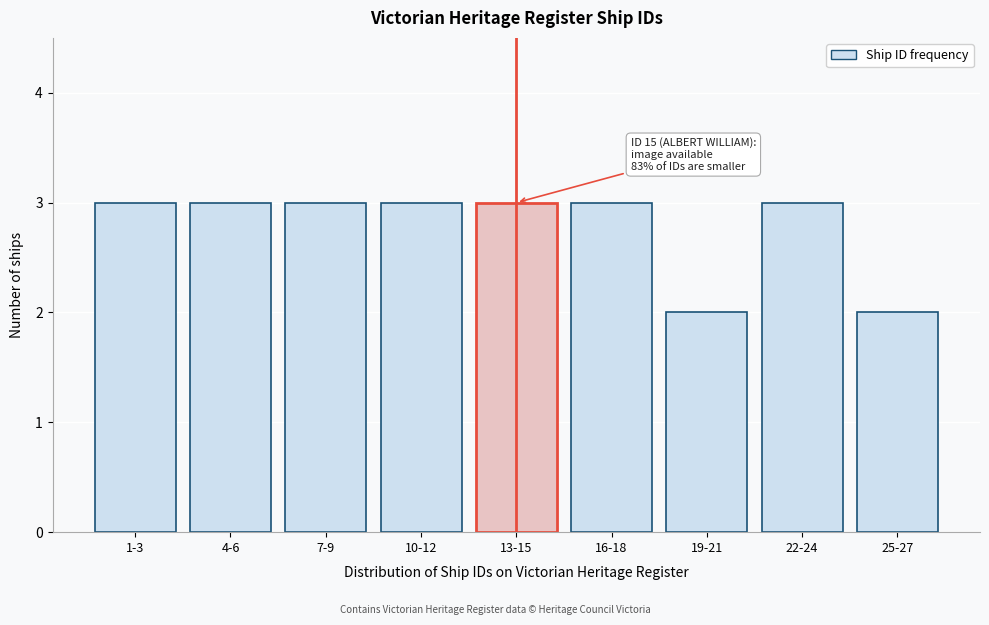

Reading right to left, list all the values displayed in this chart.

25-27=2	22-24=3	19-21=2	16-18=3	13-15=3	10-12=3	7-9=3	4-6=3	1-3=3